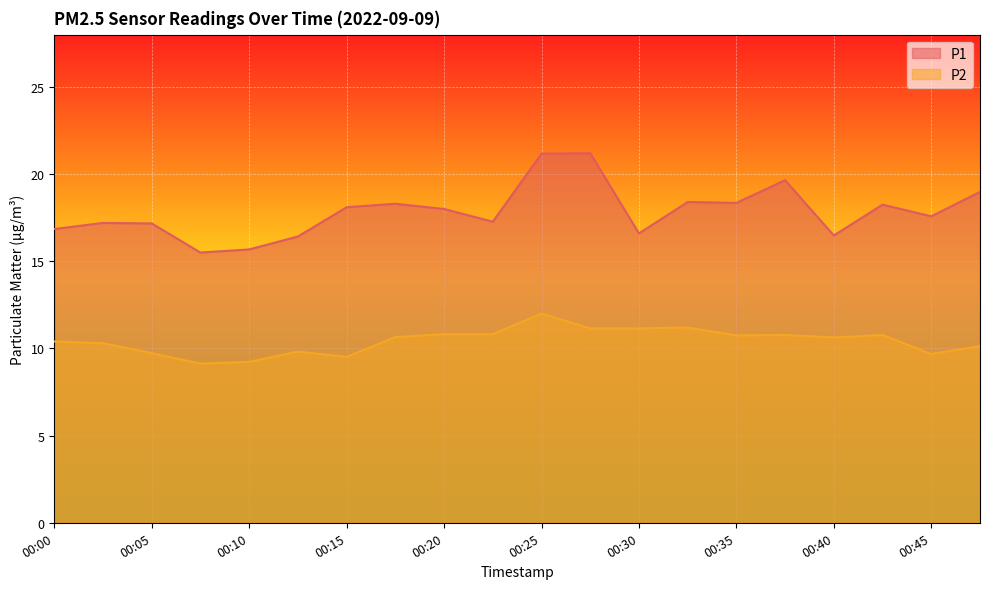

Reading left to right, what are all the values shown in this chart?

P1: 00:00=16.9	00:02=17.2	00:05=17.2	00:07=15.5	00:10=15.7	00:12=16.4	00:15=18.1	00:18=18.3	00:20=18.0	00:23=17.3	00:25=21.2	00:28=21.2	00:30=16.6	00:33=18.4	00:35=18.4	00:38=19.6	00:40=16.5	00:43=18.2	00:45=17.6	00:48=19.0
P2: 00:00=10.4	00:02=10.3	00:05=9.7	00:07=9.1	00:10=9.2	00:12=9.8	00:15=9.5	00:18=10.7	00:20=10.8	00:23=10.8	00:25=12.0	00:28=11.2	00:30=11.2	00:33=11.2	00:35=10.8	00:38=10.8	00:40=10.6	00:43=10.8	00:45=9.7	00:48=10.1